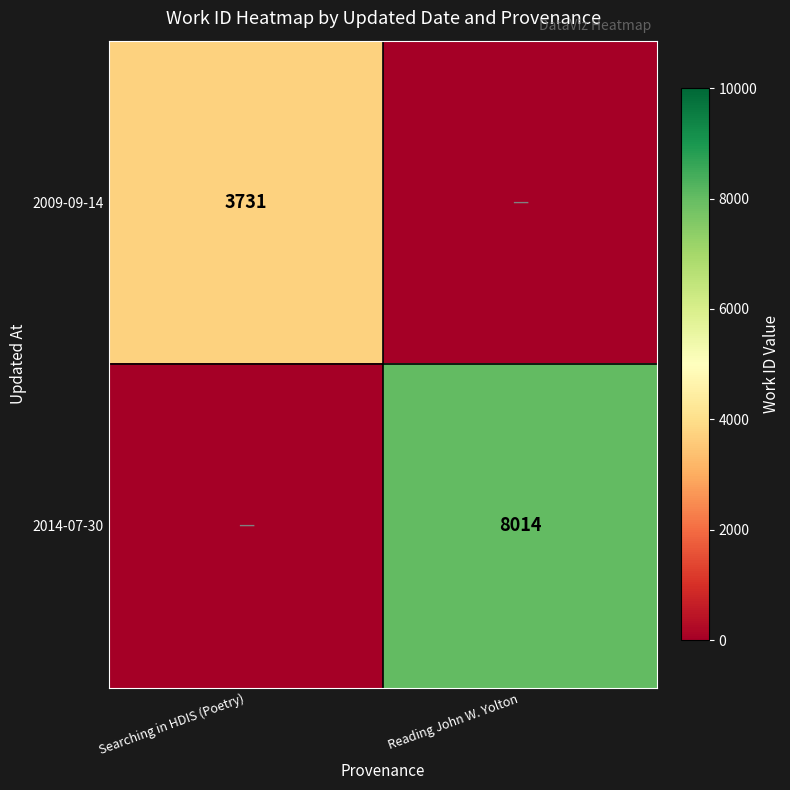

At which category is the sum across all series the highest?

Reading John W. Yolton